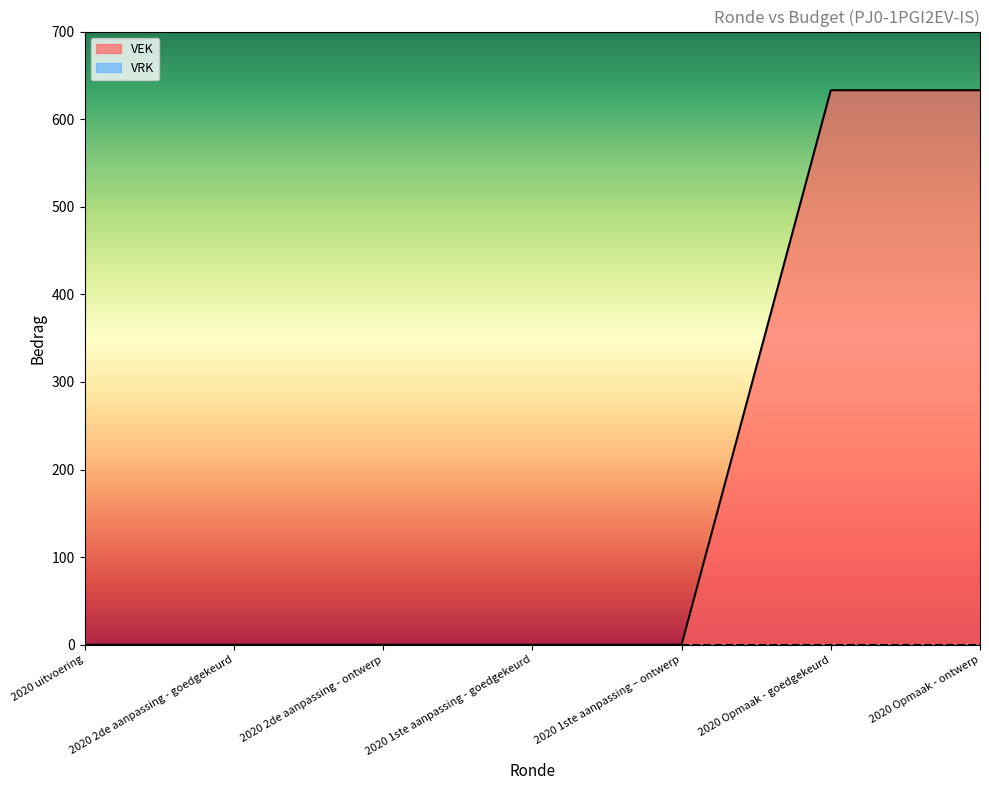

Reading left to right, what are all the values shown in this chart?

2020 uitvoering=0	2020 2de aanpassing - goedgekeurd=0	2020 2de aanpassing - ontwerp=0	2020 1ste aanpassing - goedgekeurd=0	2020 1ste aanpassing – ontwerp=0	2020 Opmaak - goedgekeurd=633	2020 Opmaak - ontwerp=633